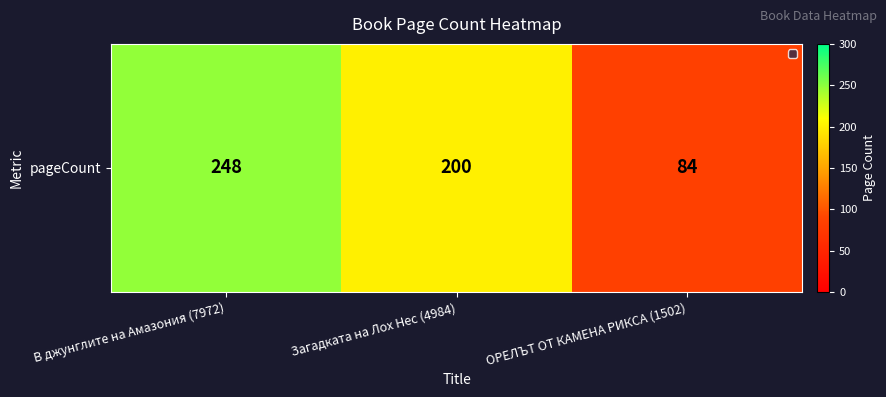

What is the sum of the values at В джунглите на Амазония (7972) and ОРЕЛЪТ ОТ КАМЕНА РИКСА (1502)?

332